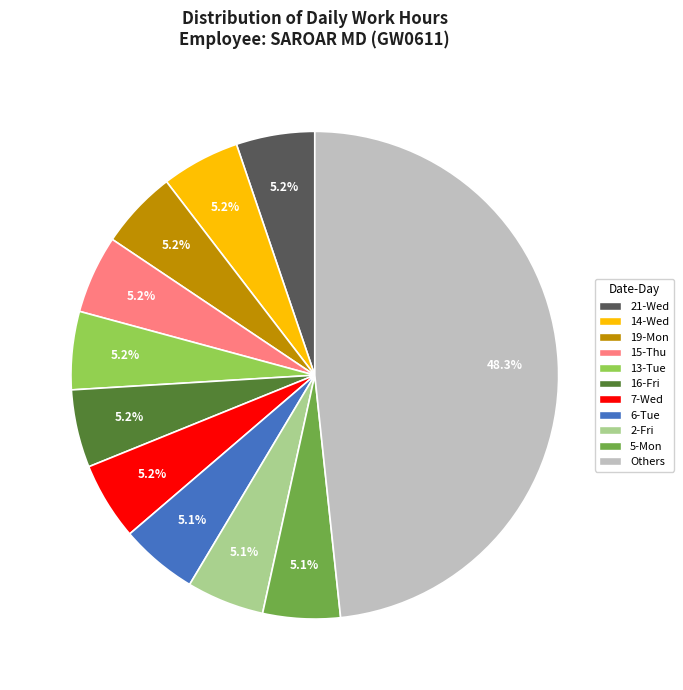

To the nearest percent, what is the difference between the largest and smallest slice percentages?

43%